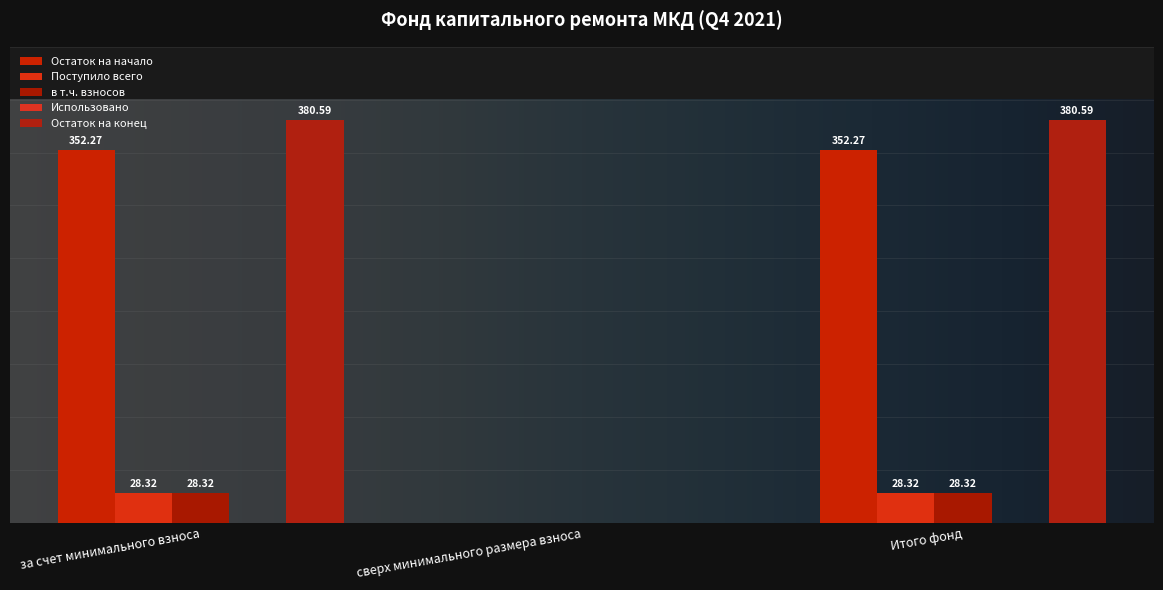

What is the sum of the Остаток на конец values at Итого фонд and сверх минимального размера взноса?

380.6